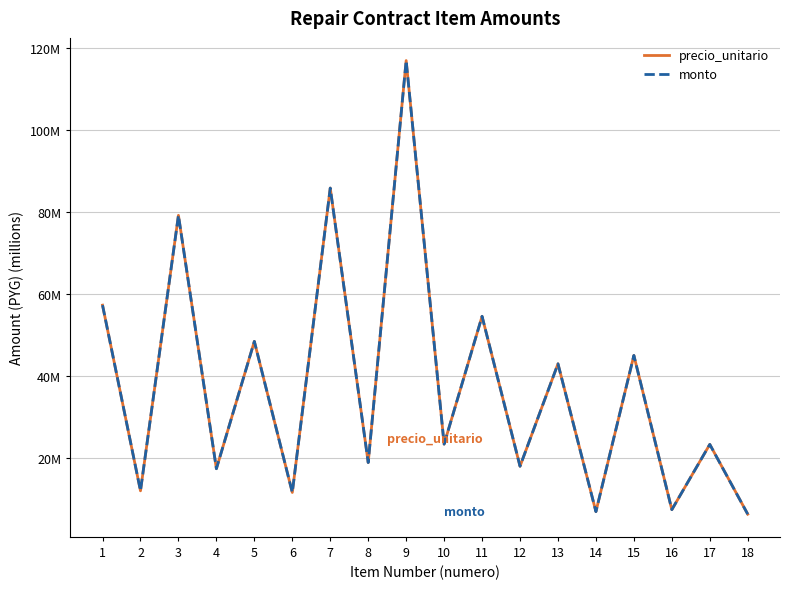

Between 2 and 13, which series saw the biggest shift?

precio_unitario